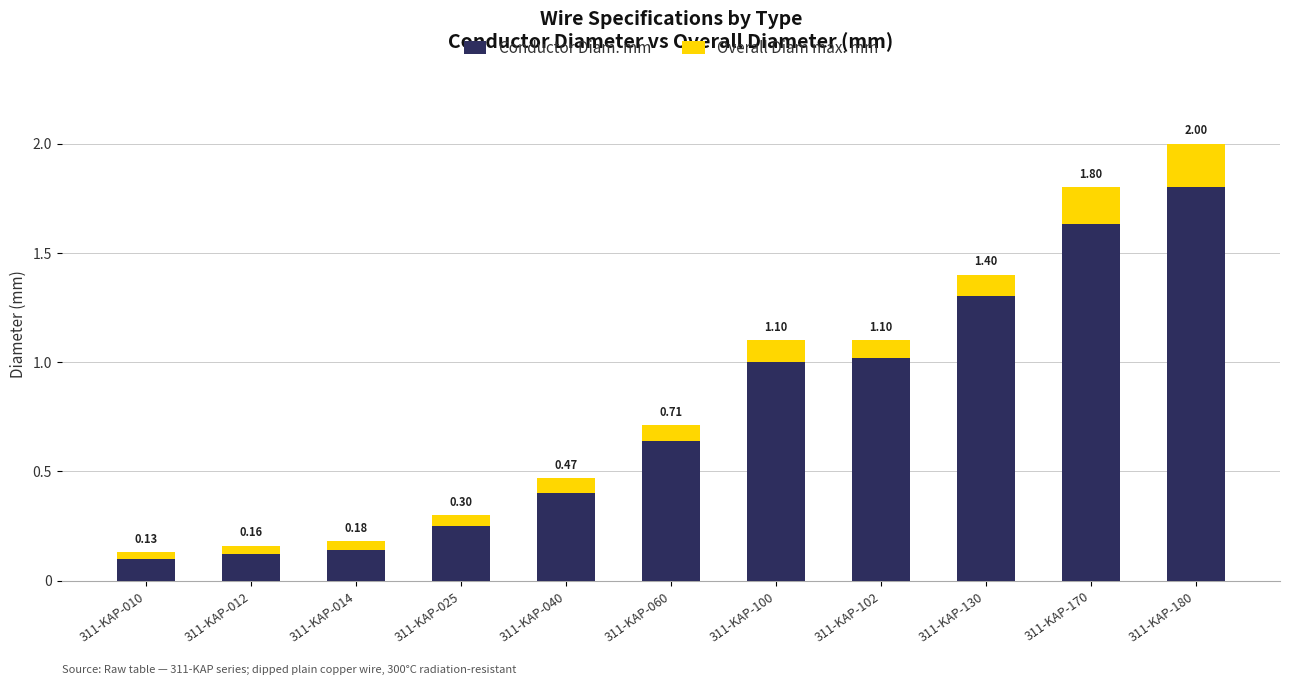

What is the sum of all Conductor Diam. mm values?

8.4